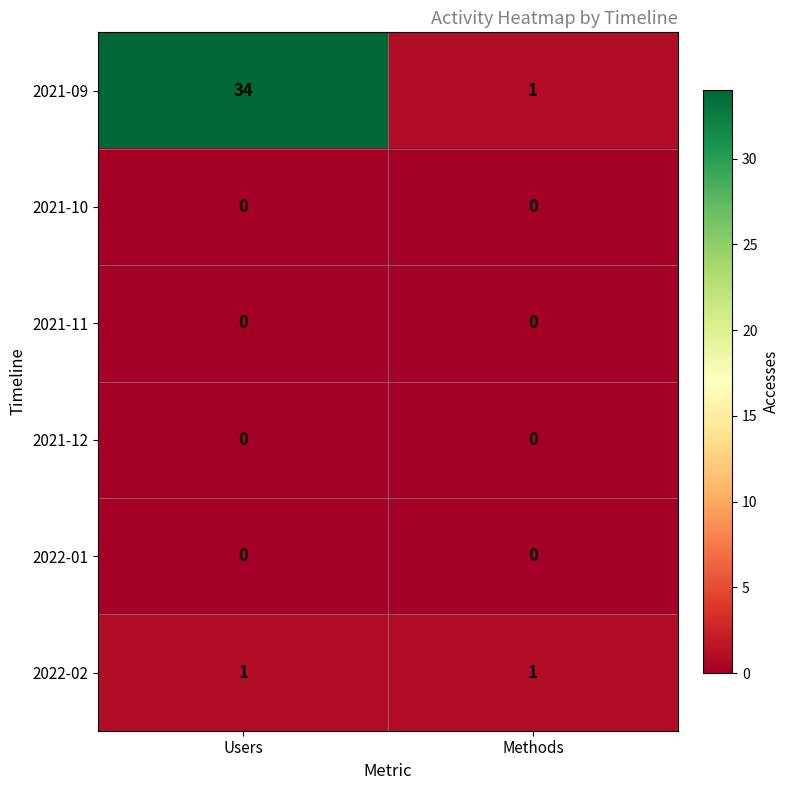

Between Users and Methods, which series saw the biggest shift?

2021-09